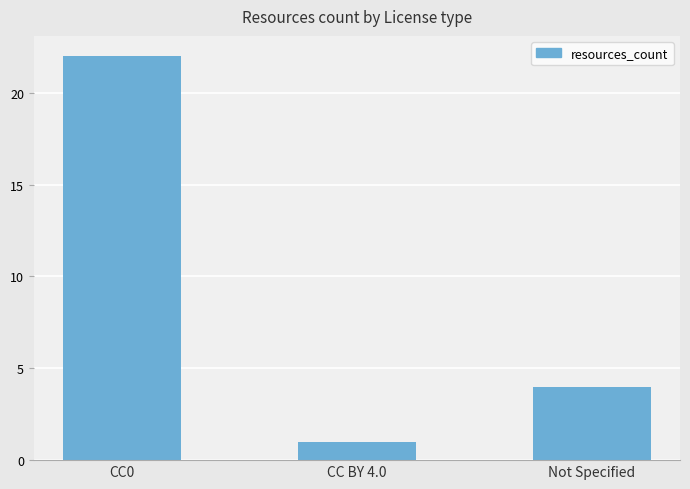

Rank the categories by value from lowest to highest.

CC BY 4.0, Not Specified, CC0